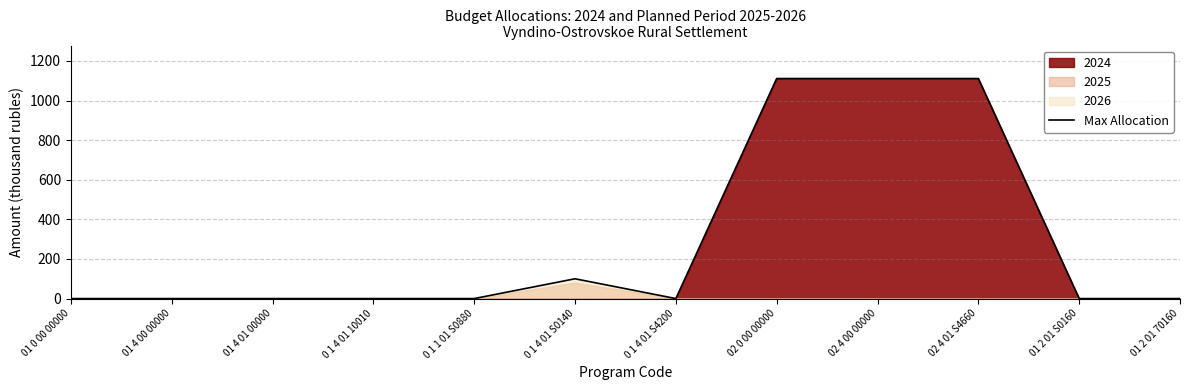

What is the maximum value shown in the chart?

1111.1